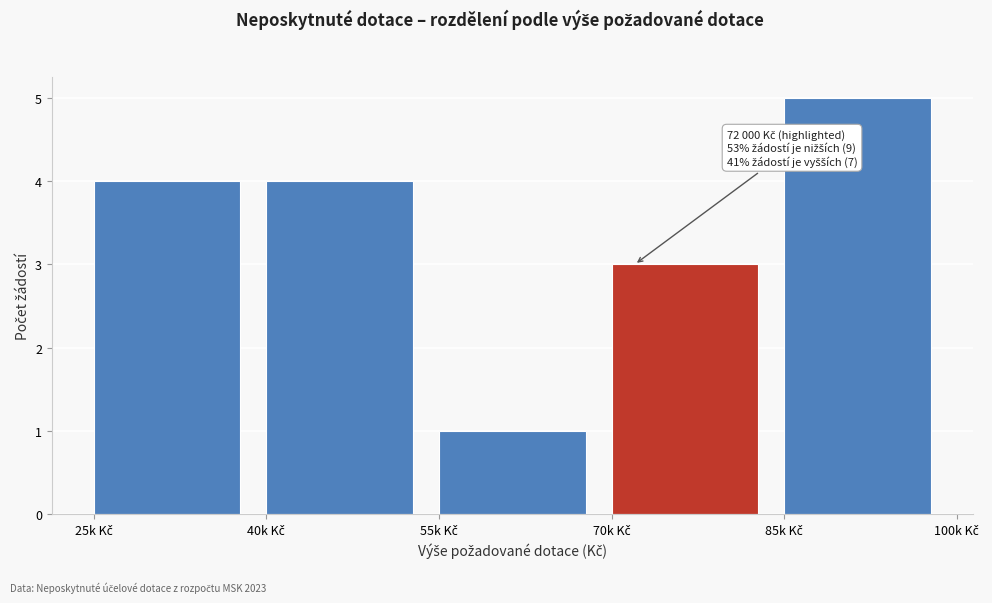

Reading left to right, extract all data points from this chart.

4	4	1	3	5